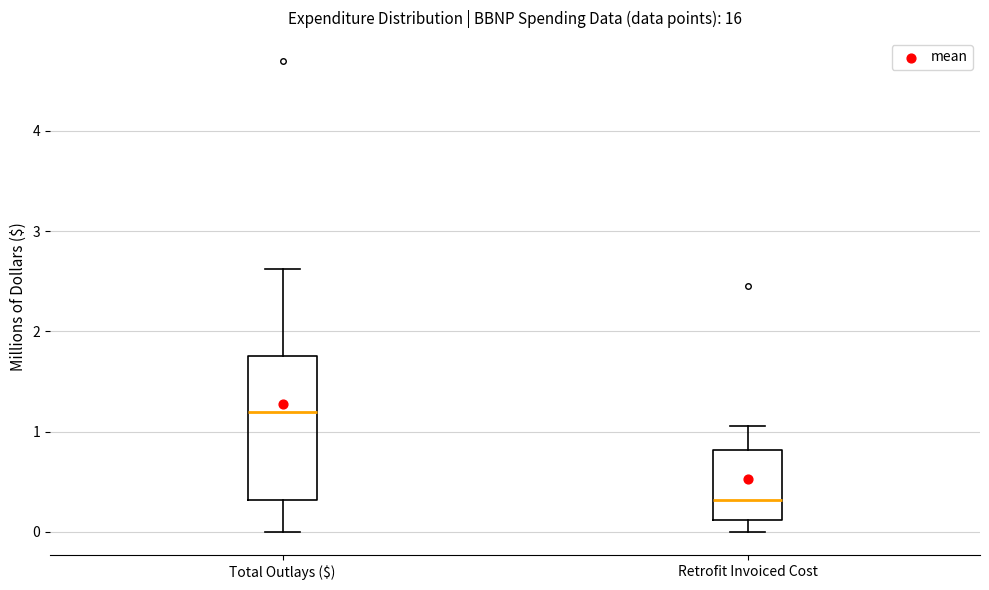

Which box has the lowest median line?

Retrofit Invoiced Cost